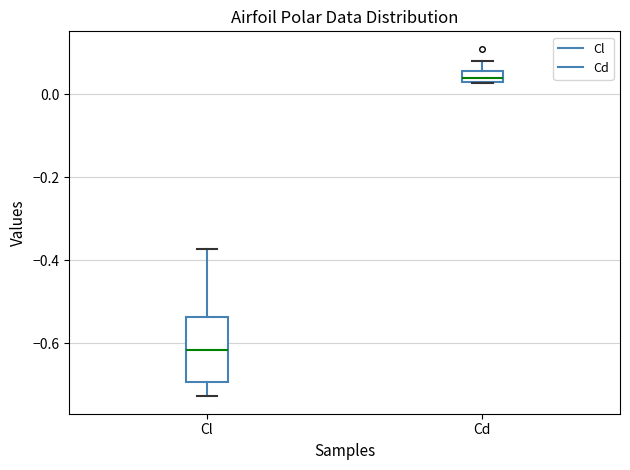

Which box has the lowest median line?

Cl